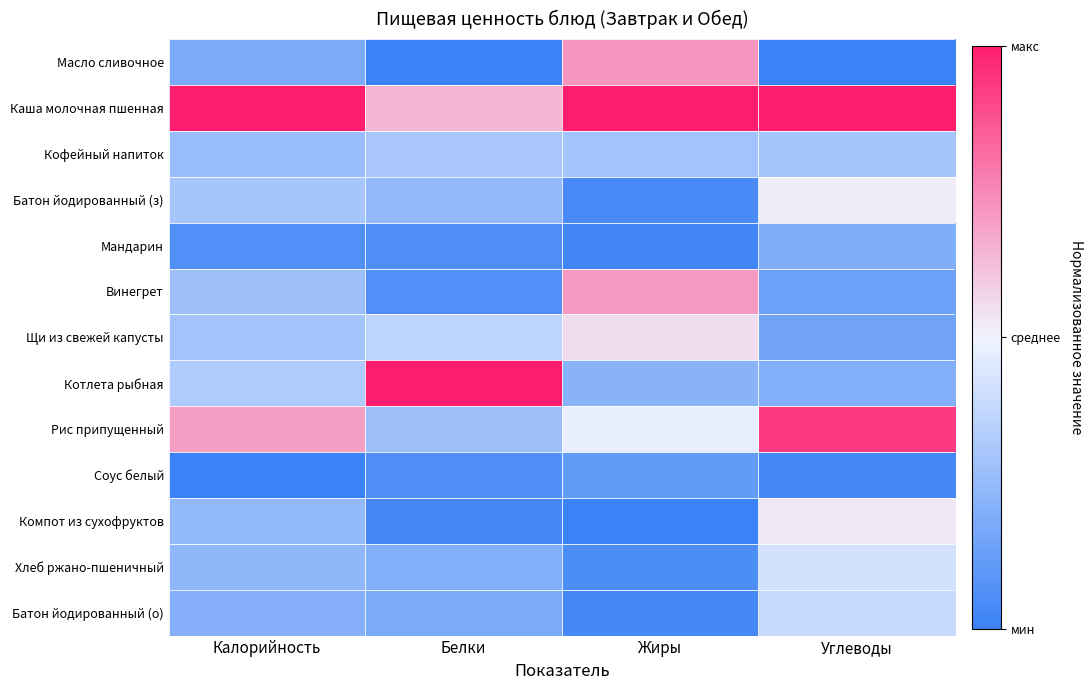

Reading right to left, extract all data points from this chart.

Масло сливочное: Углеводы=-1.0	Жиры=0.4	Белки=-1.0	Калорийность=-0.6
Каша молочная пшенная: Углеводы=1.0	Жиры=1.0	Белки=0.3	Калорийность=1.0
Кофейный напиток: Углеводы=-0.4	Жиры=-0.4	Белки=-0.4	Калорийность=-0.5
Батон йодированный (з): Углеводы=0.0	Жиры=-0.9	Белки=-0.5	Калорийность=-0.4
Мандарин: Углеводы=-0.6	Жиры=-1.0	Белки=-0.9	Калорийность=-0.9
Винегрет: Углеводы=-0.7	Жиры=0.4	Белки=-0.9	Калорийность=-0.4
Щи из свежей капусты: Углеводы=-0.7	Жиры=0.1	Белки=-0.3	Калорийность=-0.4
Котлета рыбная: Углеводы=-0.6	Жиры=-0.6	Белки=1.0	Калорийность=-0.4
Рис припущенный: Углеводы=0.9	Жиры=-0.1	Белки=-0.5	Калорийность=0.4
Соус белый: Углеводы=-0.9	Жиры=-0.8	Белки=-0.9	Калорийность=-1.0
Компот из сухофруктов: Углеводы=0.1	Жиры=-1.0	Белки=-0.9	Калорийность=-0.5
Хлеб ржано-пшеничный: Углеводы=-0.2	Жиры=-0.9	Белки=-0.6	Калорийность=-0.5
Батон йодированный (о): Углеводы=-0.2	Жиры=-0.9	Белки=-0.6	Калорийность=-0.6